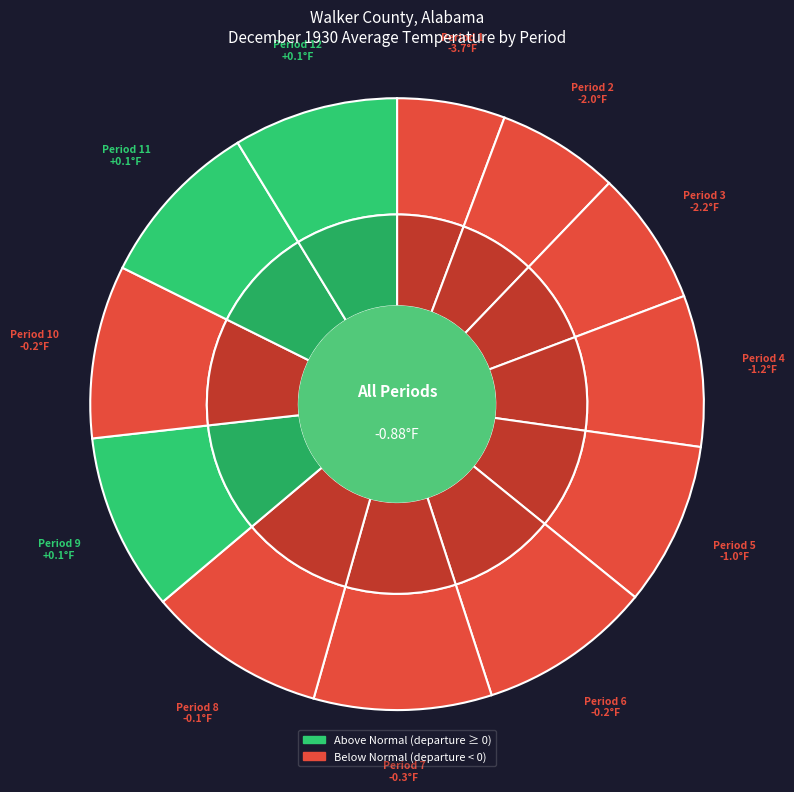

How many segments does this pie chart have?

12